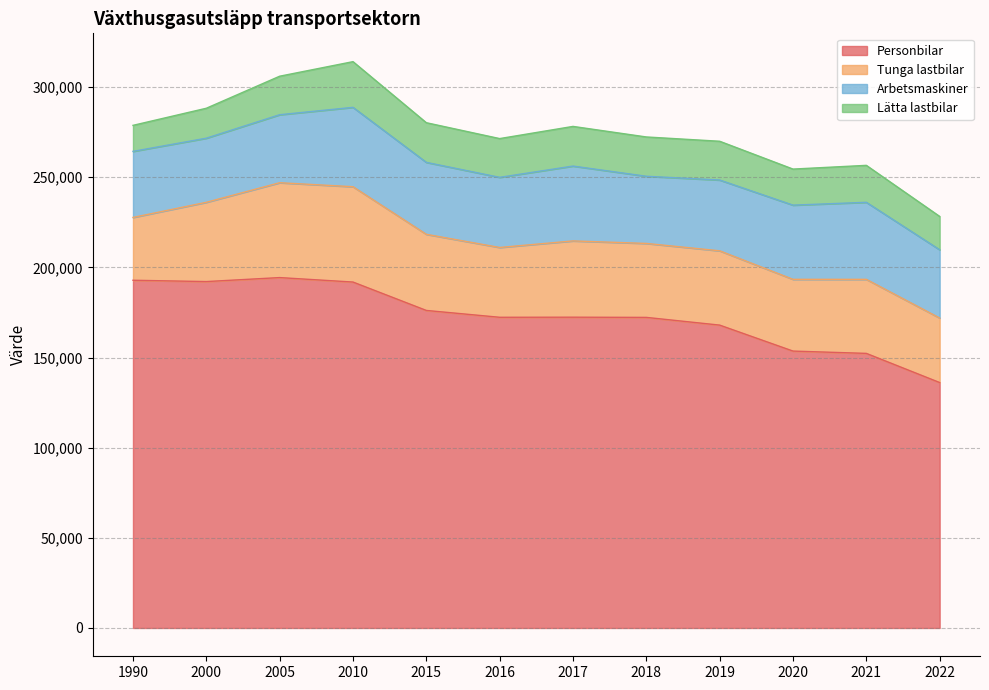

What value does the Tunga lastbilar series have at 2015, to the nearest 100?

42200